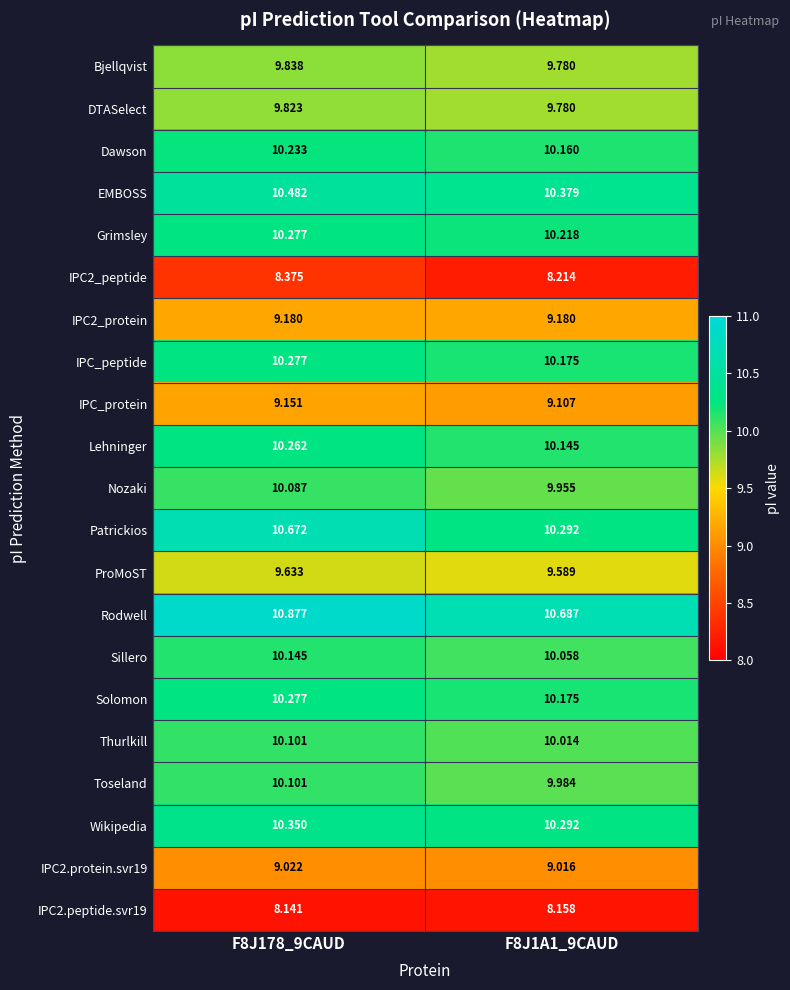

Which series changed the most between F8J178_9CAUD and F8J1A1_9CAUD?

Patrickios